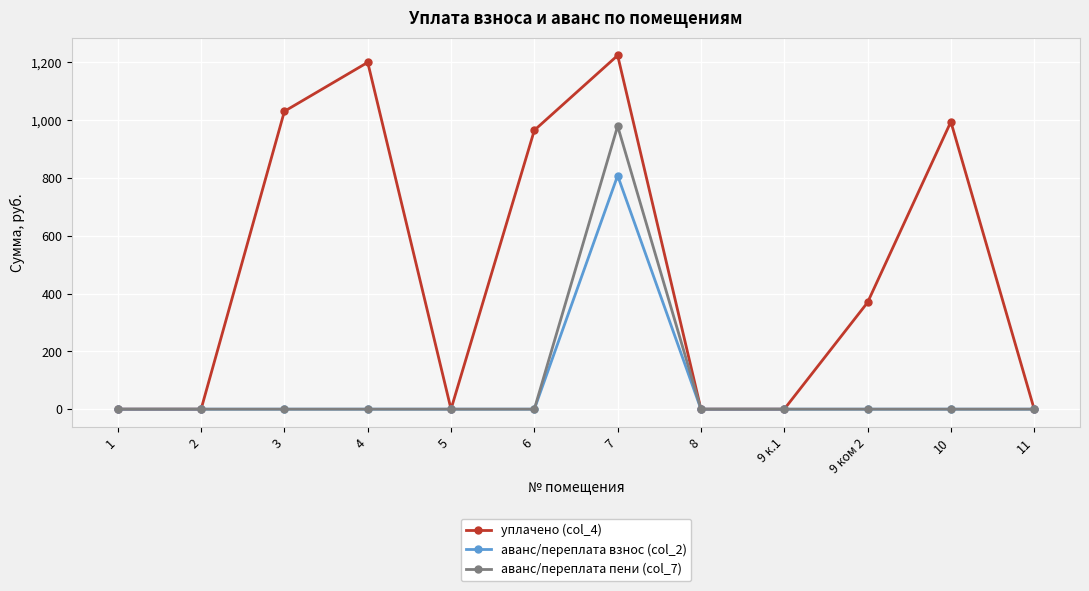

The уплачено (col_4) series shows 356.4 at 10. True or false?

False